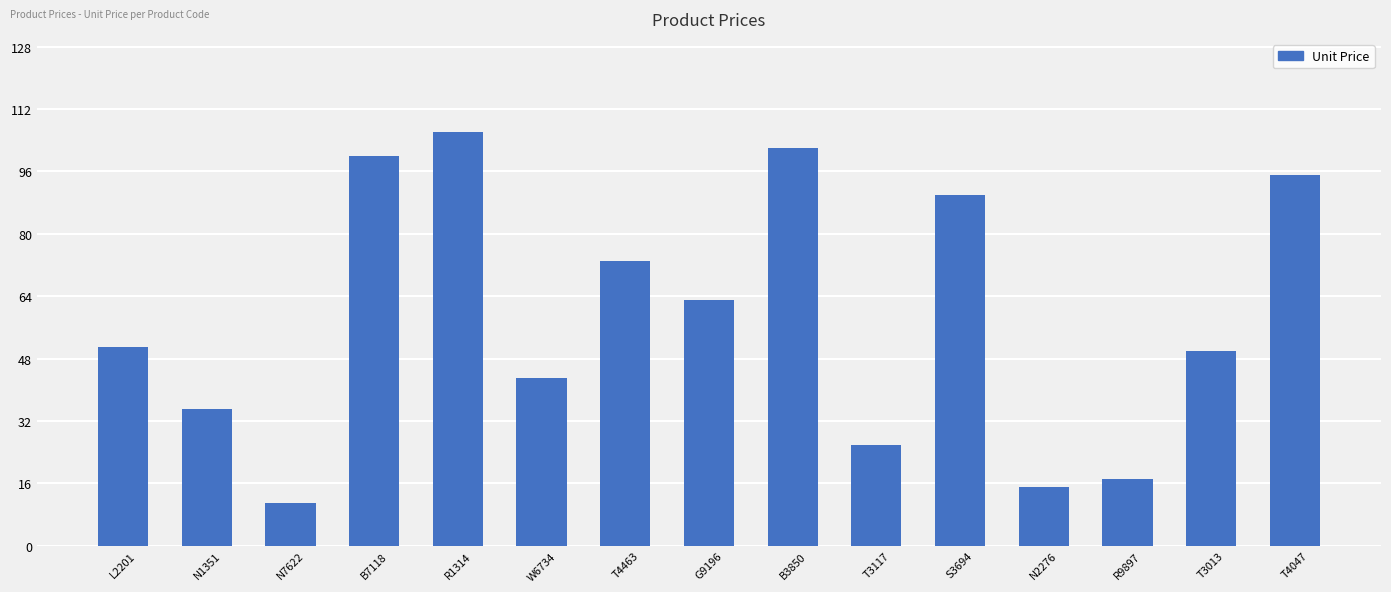

What is the sum of the values at T3117 and T4047?

120.9